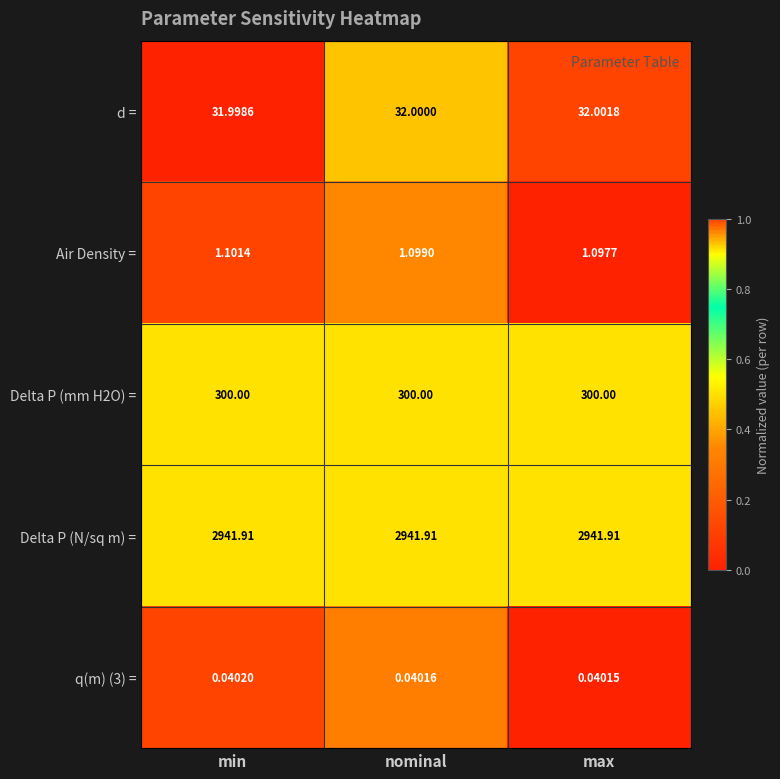

At which label is d = closest to 32?

nominal